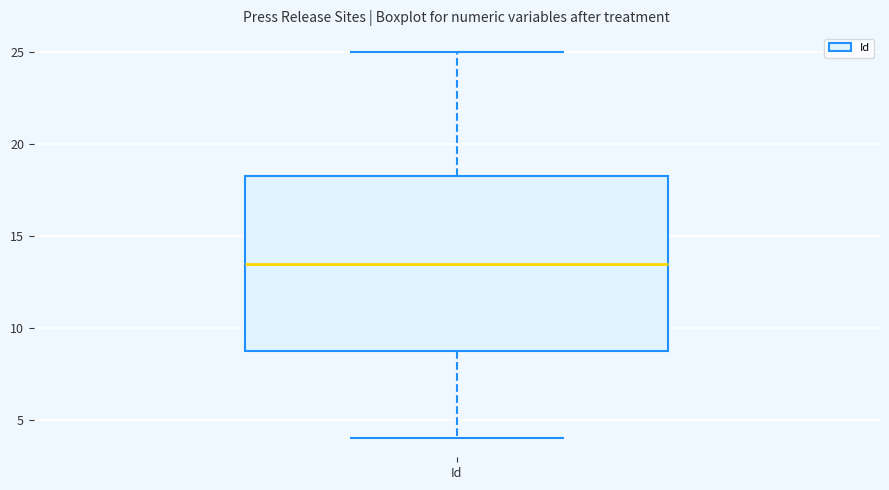

Transcribe this box plot: give where the median line is, the range the box spans, and where the two whiskers end, as read against the y-axis. The values are not printed on the chart, so give them approximately, as read against the axis.

median 13.5, box 9.0 to 18.5, whiskers 4.0 to 25.0